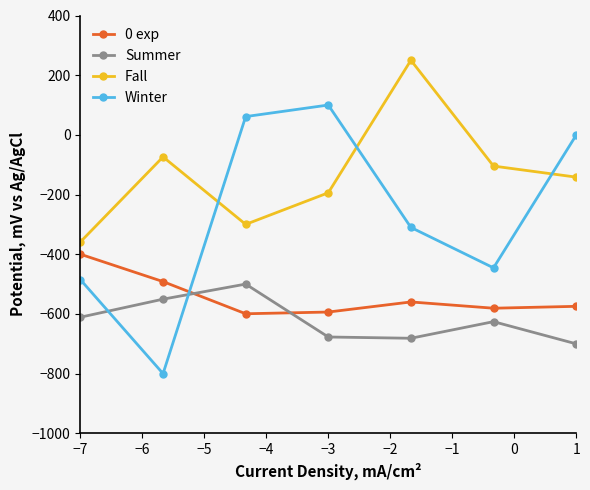

Which series has the widest spread of values?

Winter